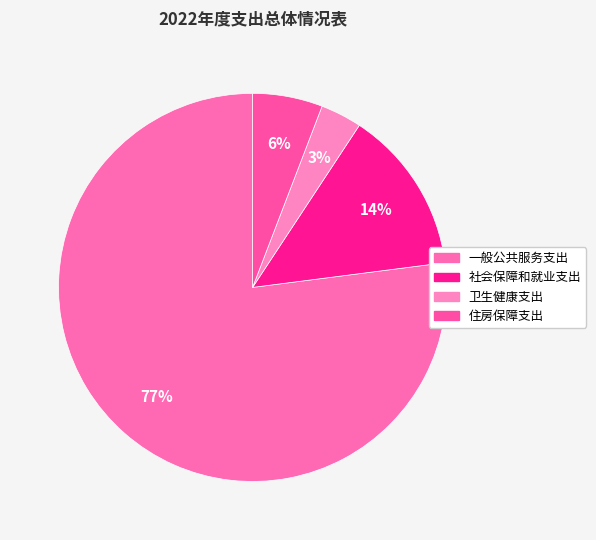

What percentage is the 卫生健康支出 slice, to the nearest percent?

3%